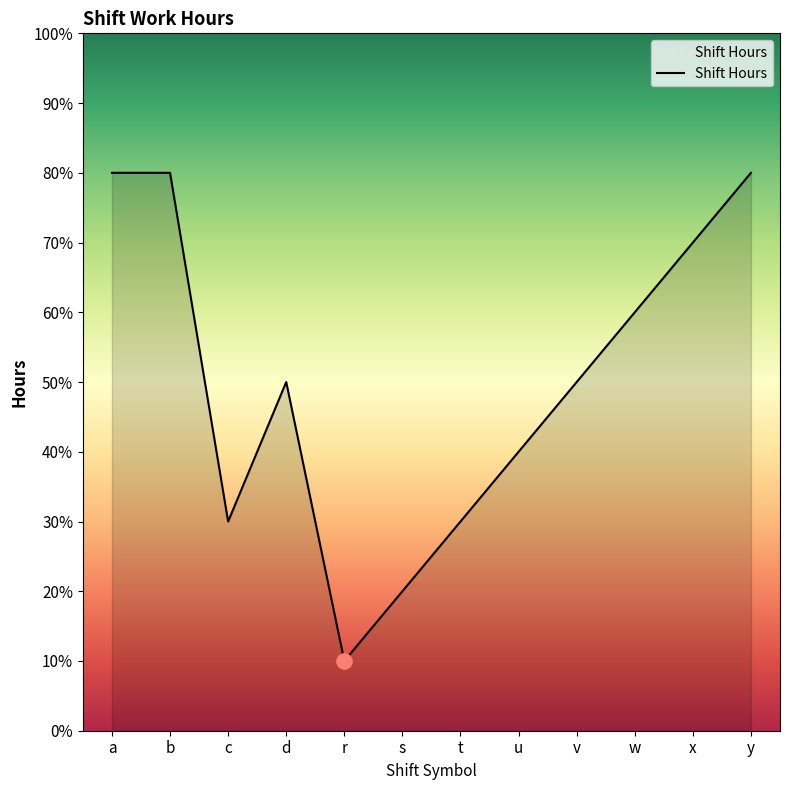

Between c and x, which is larger?

x